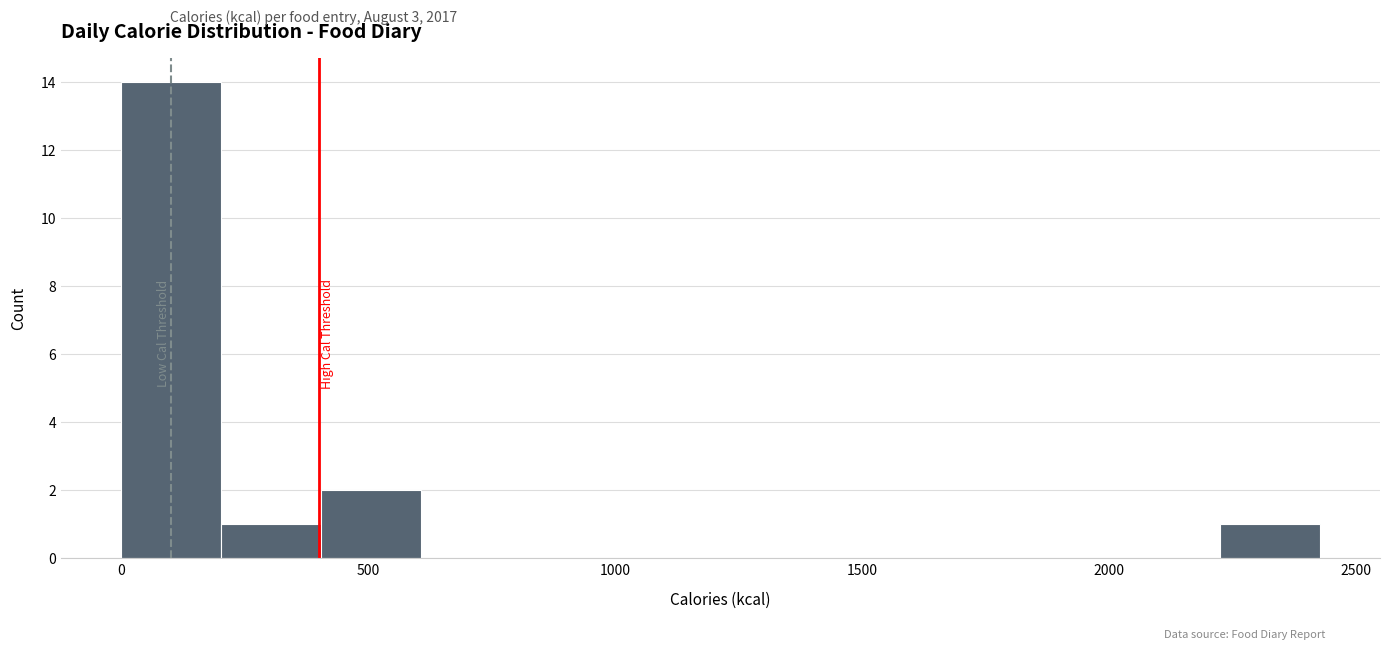

Reading left to right, list every bar in this chart as the range it spans on the x-axis followed by its height. Neither the bar edges nor the heights are printed on the chart, so give them approximately, as read against the axes.

0 to 200: 14
200 to 400: 1
400 to 600: 2
600 to 800: 0
800 to 1000: 0
1000 to 1200: 0
1200 to 1400: 0
1400 to 1600: 0
1600 to 1800: 0
1800 to 2000: 0
2000 to 2200: 0
2200 to 2450: 1